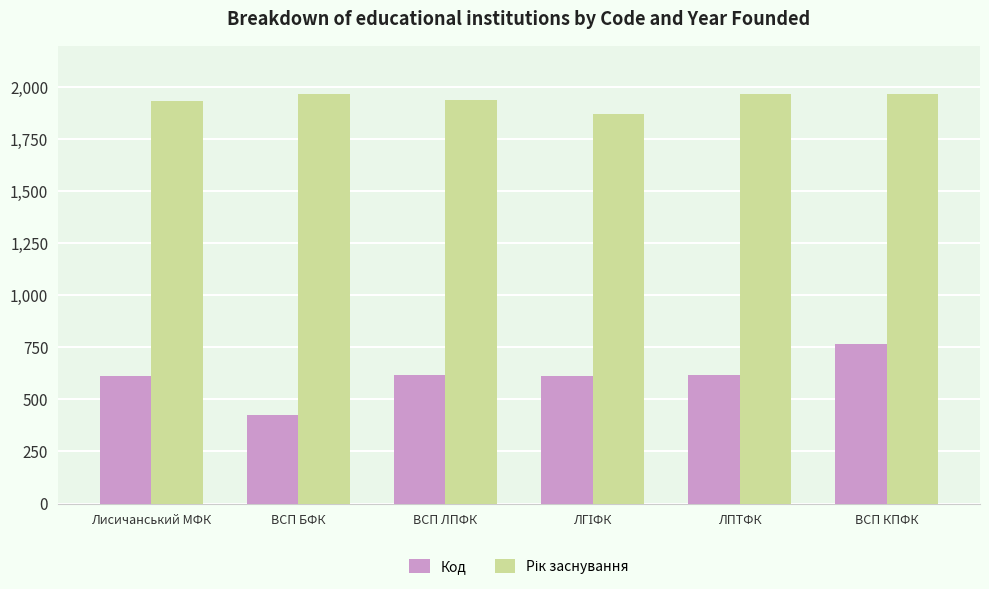

Which category has the highest value in the Код series?

ВСП КПФК